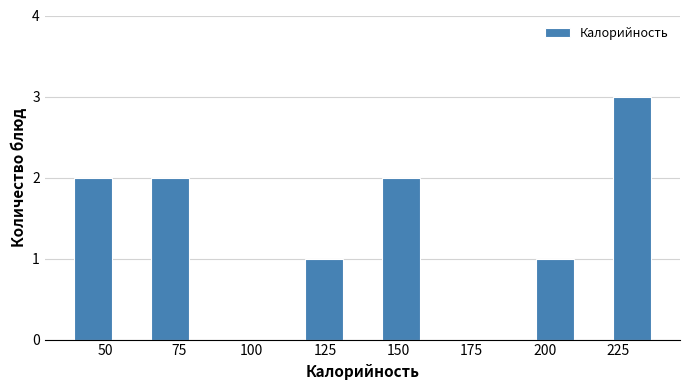

Reading left to right, list every bar in this chart as the range it spans on the x-axis followed by its height. Neither the bar edges nor the heights are printed on the chart, so give them approximately, as read against the axes.

35 to 60: 2
60 to 85: 2
85 to 110: 0
110 to 140: 1
140 to 165: 2
165 to 190: 0
190 to 215: 1
215 to 245: 3